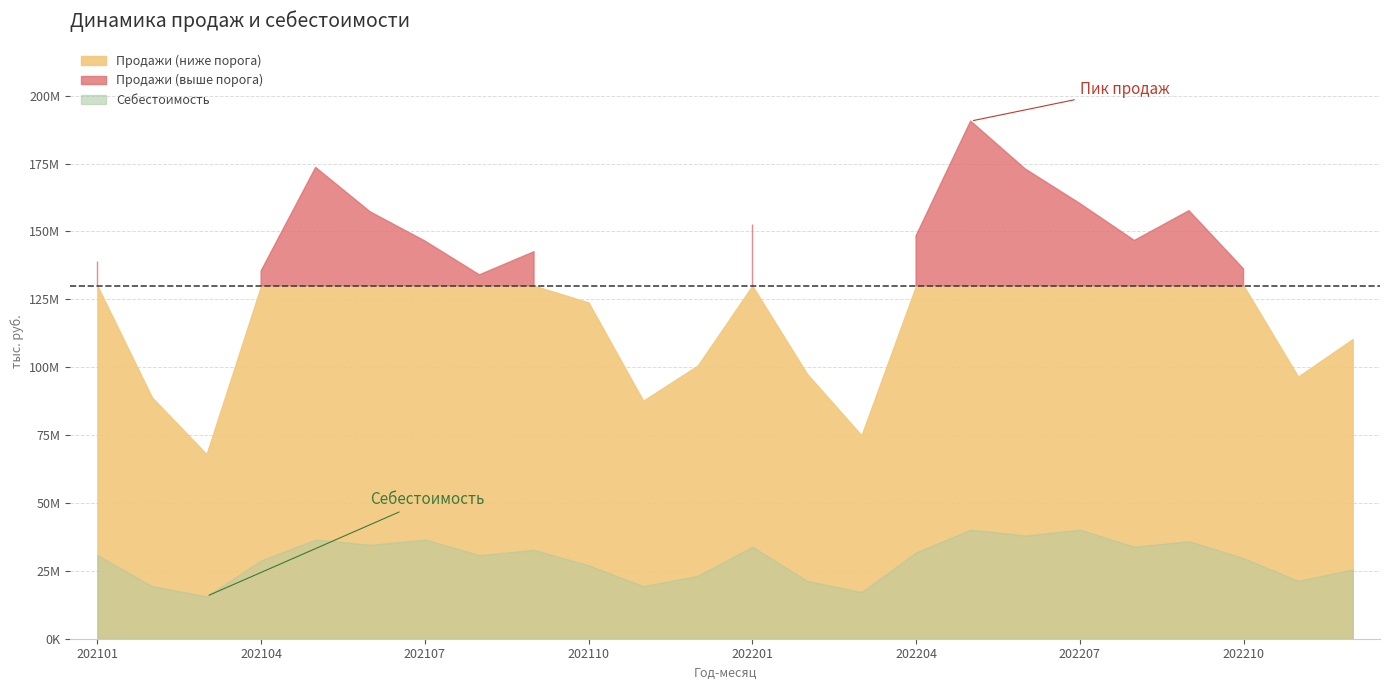

Is the value of Себестоимость at 202109 greater than the value of Продажи at 202109?

No